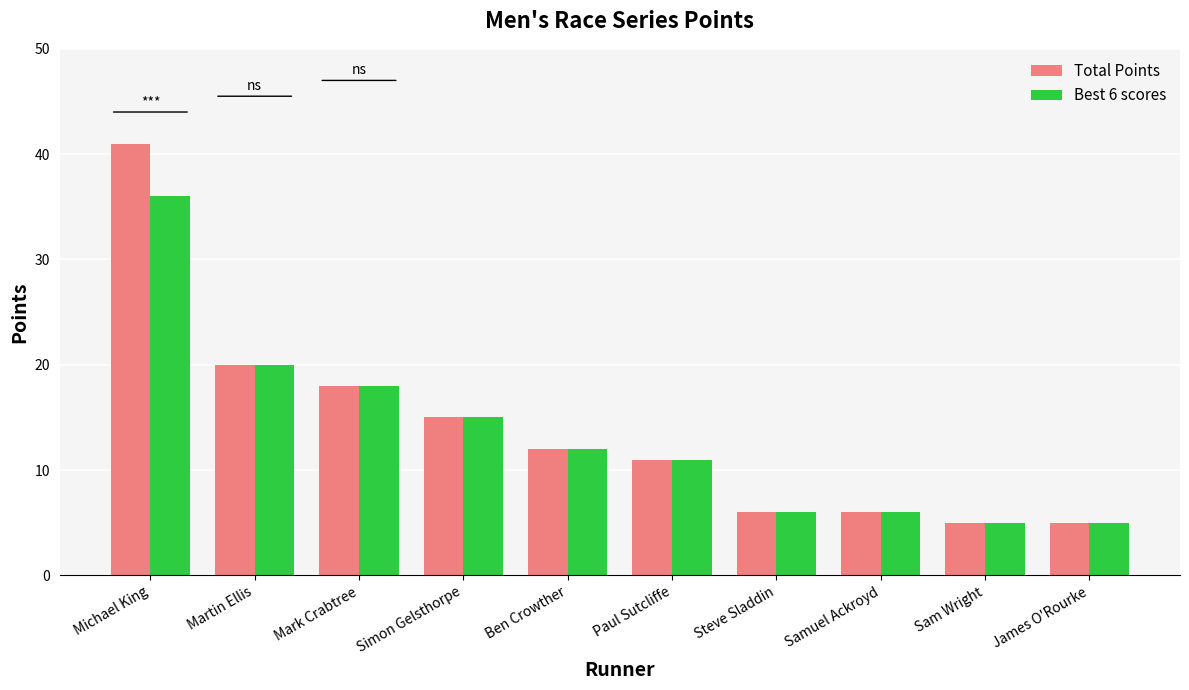

Rank the series by their maximum value, from highest to lowest.

Total Points, Best 6 scores